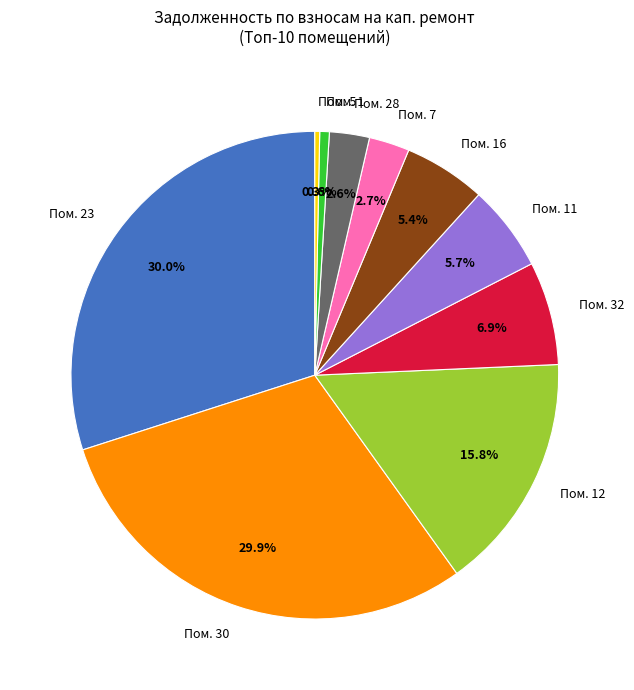

Count the number of slices in the pie.

10